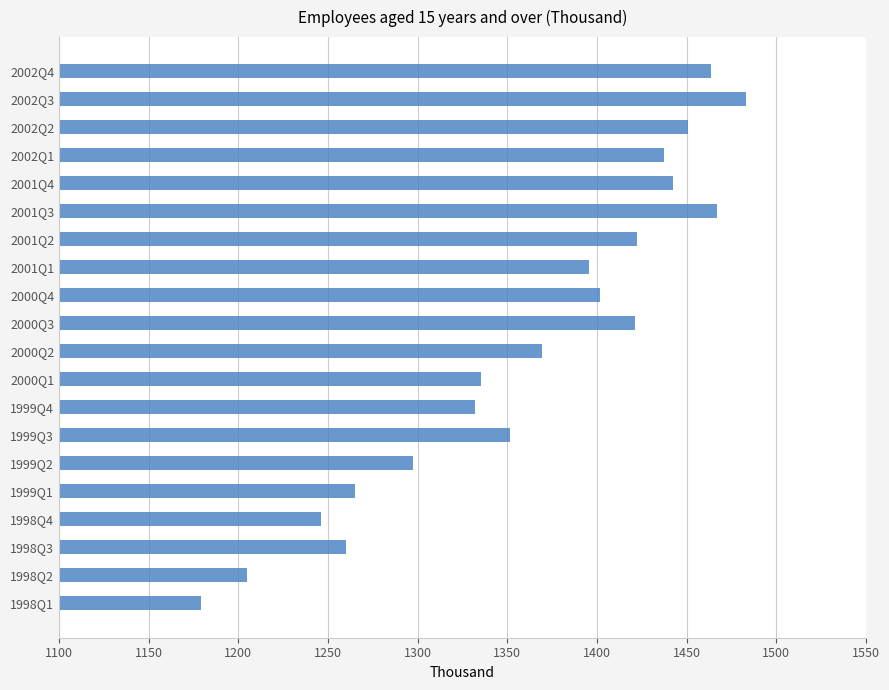

Does the chart contain stacked bars?

No